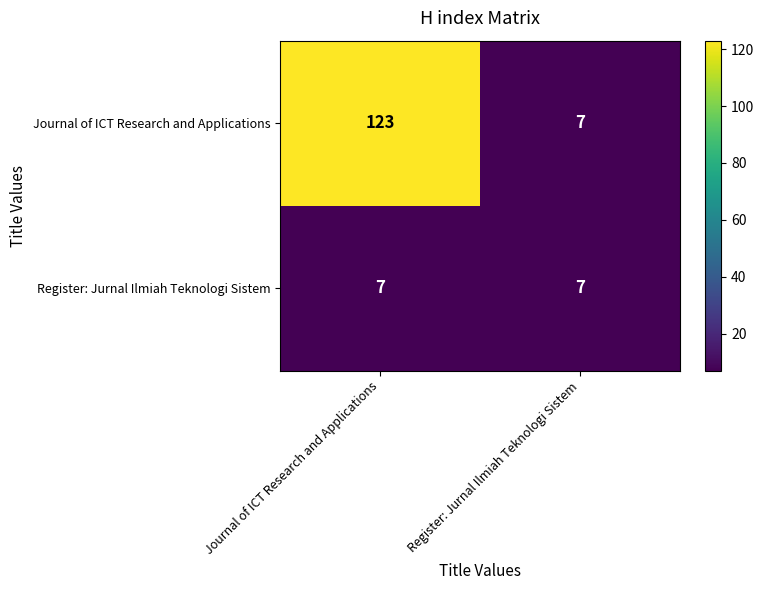

Is the value of Register: Jurnal Ilmiah Teknologi Sistem at Register: Jurnal Ilmiah Teknologi Sistem greater than the value of Journal of ICT Research and Applications at Journal of ICT Research and Applications?

No